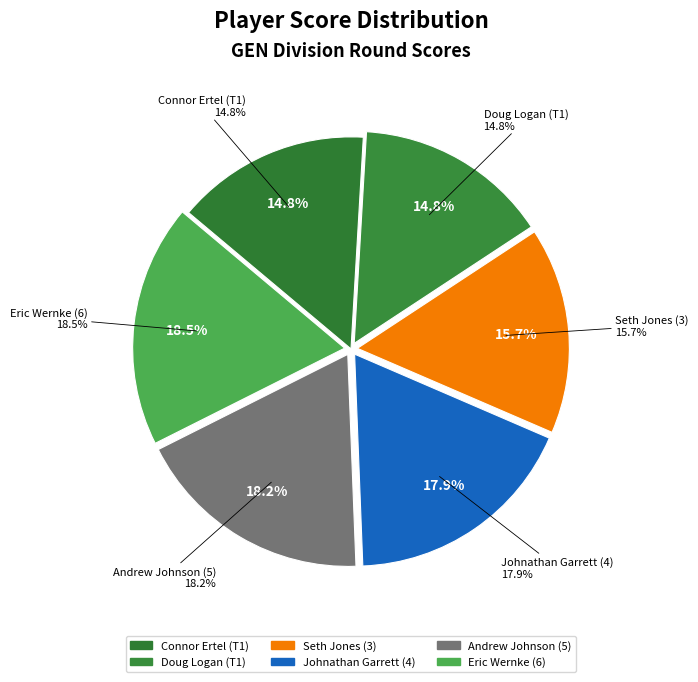

How many segments does this pie chart have?

6